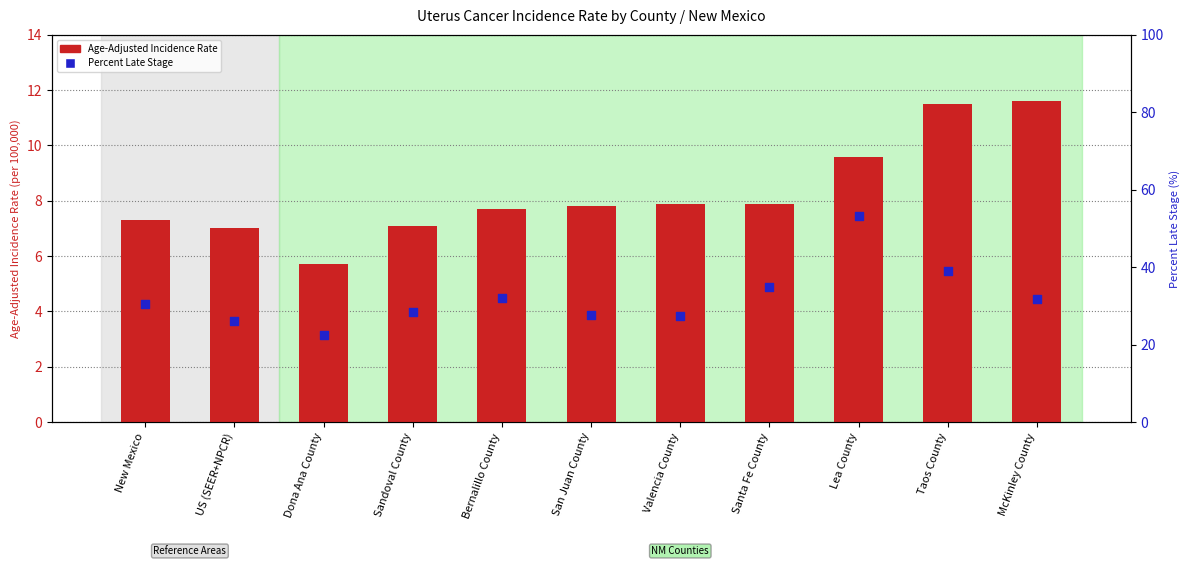

What is the total value across all series at Taos County?

50.5